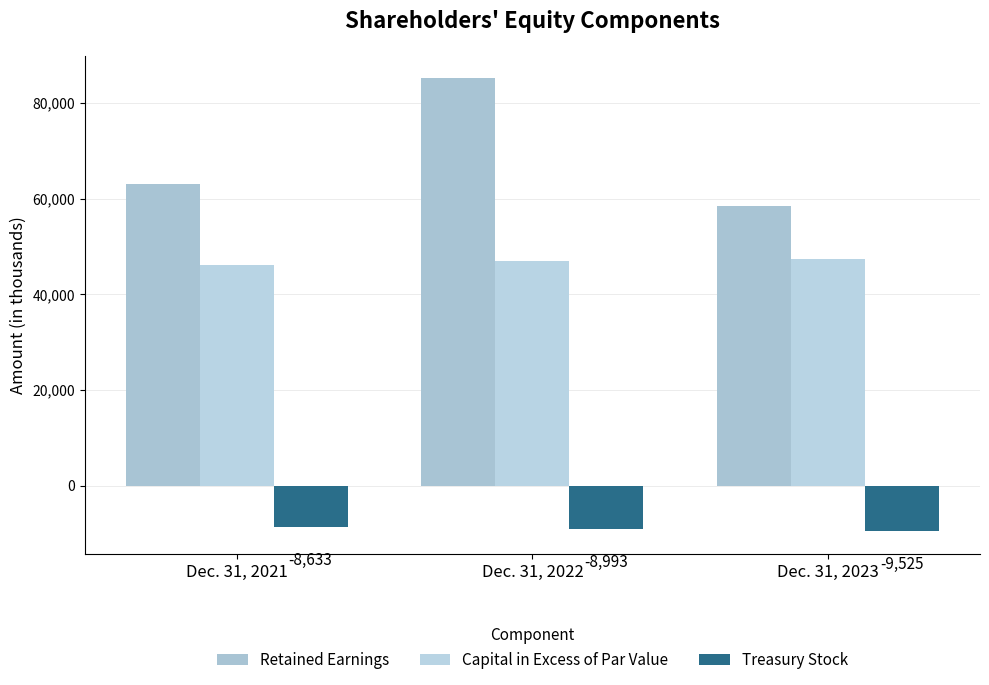

What is the difference between the second highest and minimum values in the Capital in Excess of Par Value series?

963